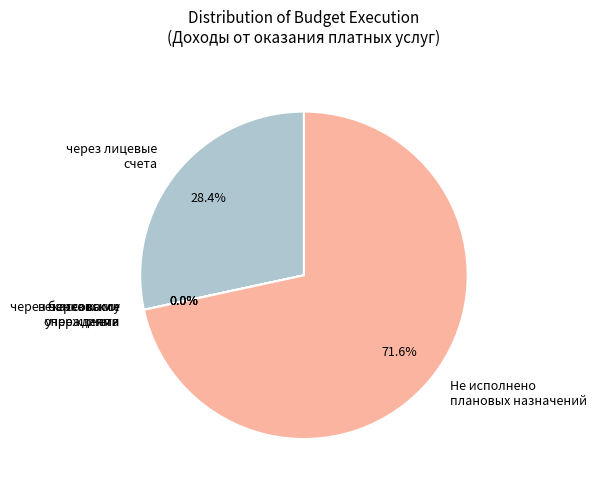

Count the number of slices in the pie.

5